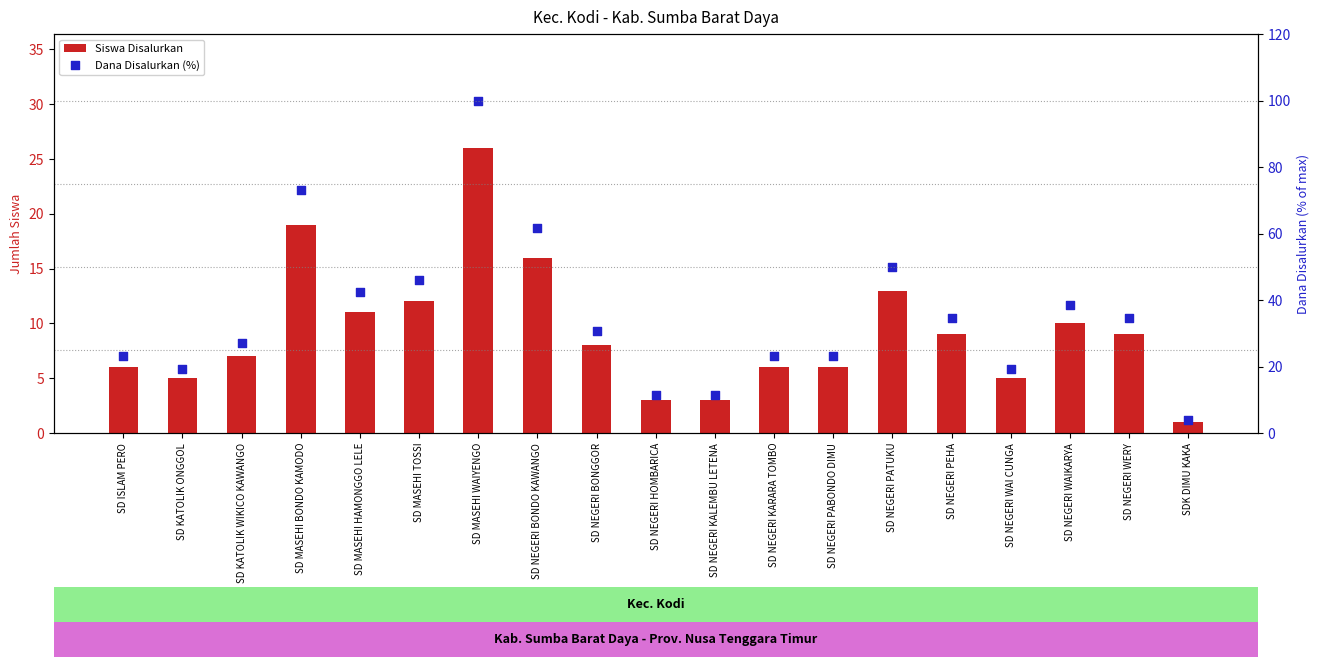

At how many categories does at least one series exceed 73?

2